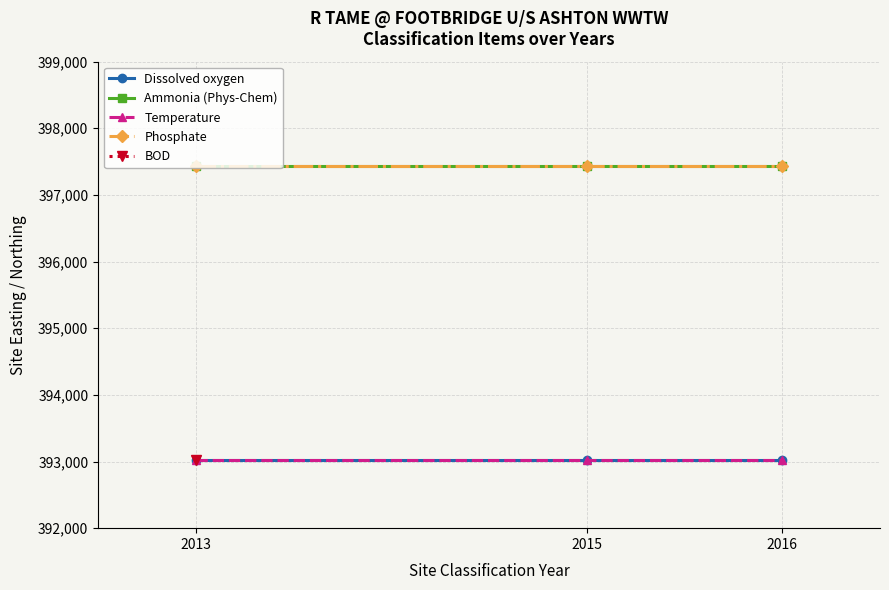

What is the spread (max minus min) of values at 2015?

4400